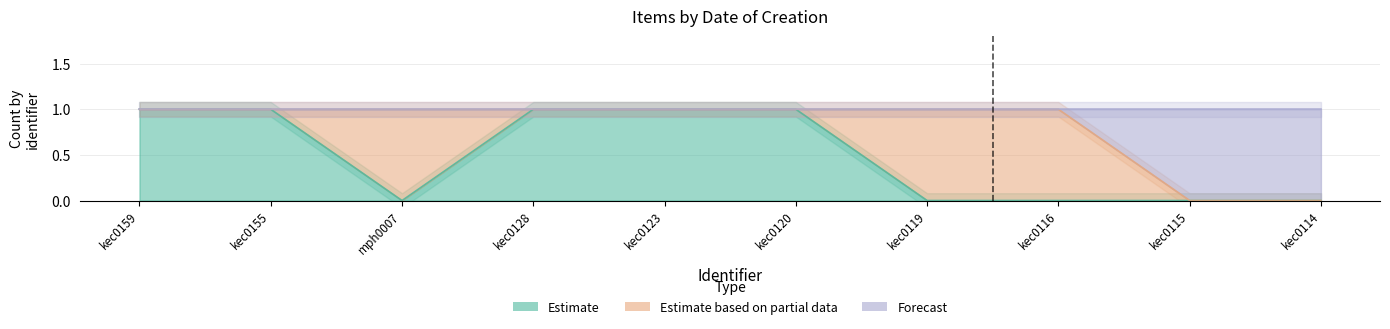

True or false: Estimate has more than 1 interior local peaks.

False